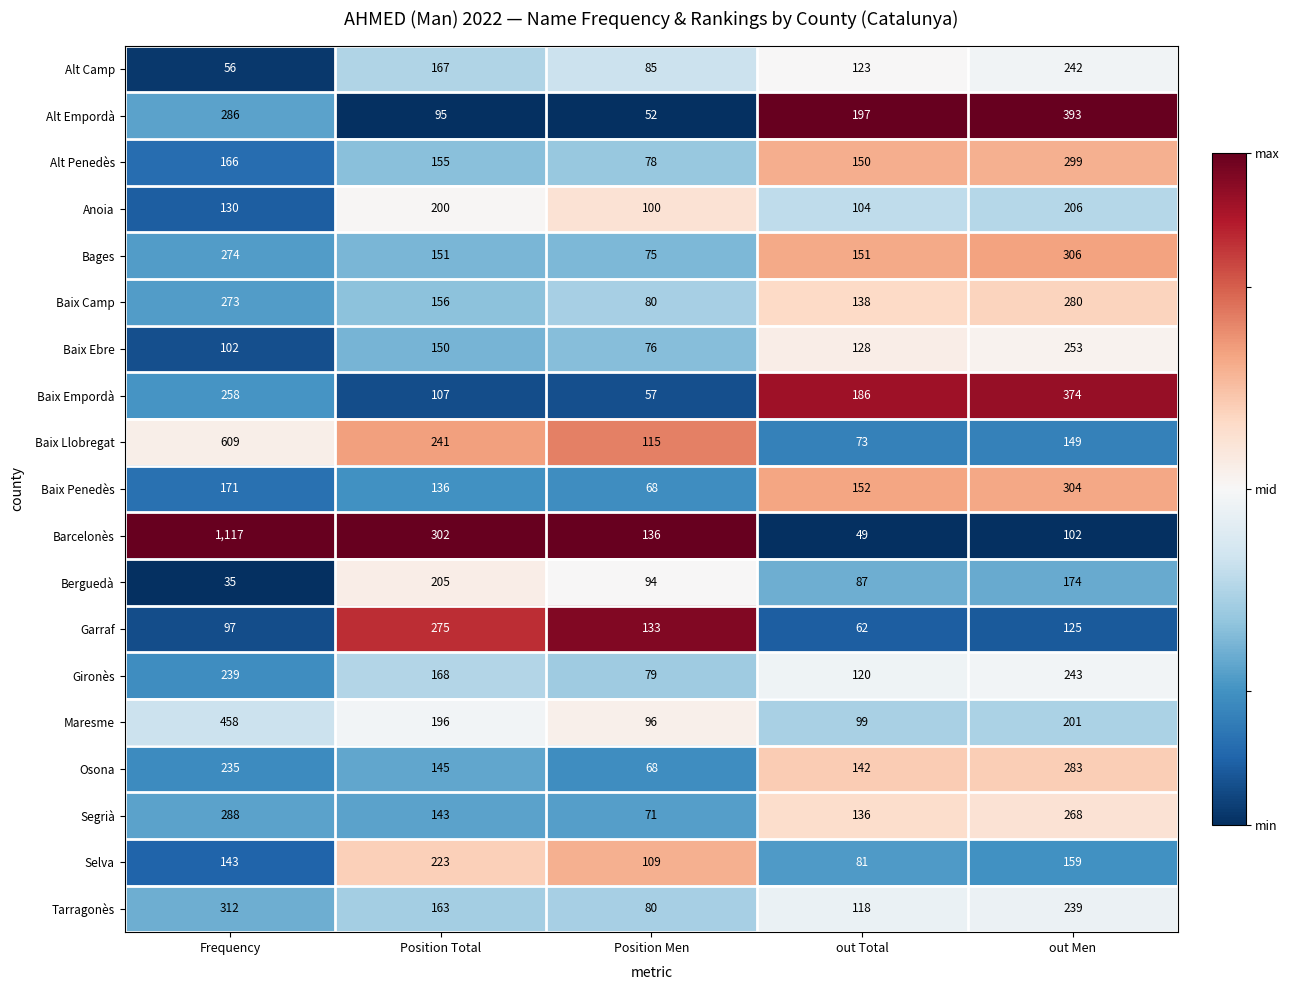

Rank the series by their maximum value, from highest to lowest.

Barcelonès, Baix Llobregat, Maresme, Alt Empordà, Baix Empordà, Tarragonès, Bages, Baix Penedès, Alt Penedès, Segrià, Osona, Baix Camp, Garraf, Baix Ebre, Gironès, Alt Camp, Selva, Anoia, Berguedà